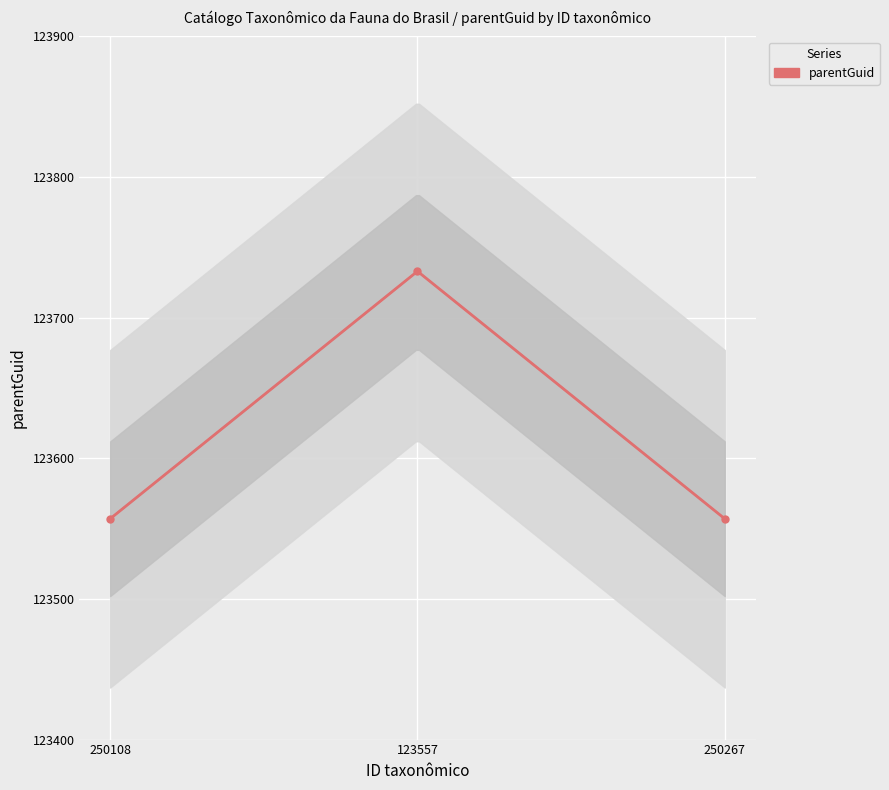

What is the difference between the values at 250267 and 123557?

176